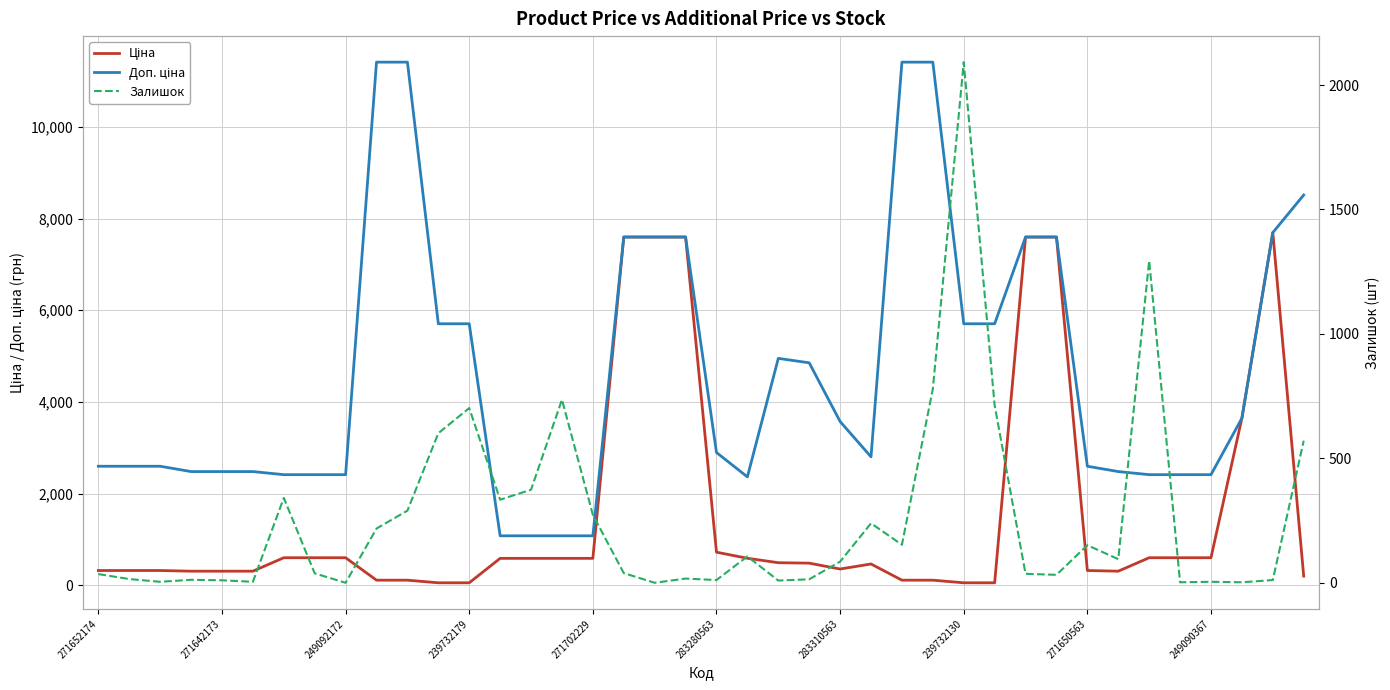

What position from the right is 39?

1